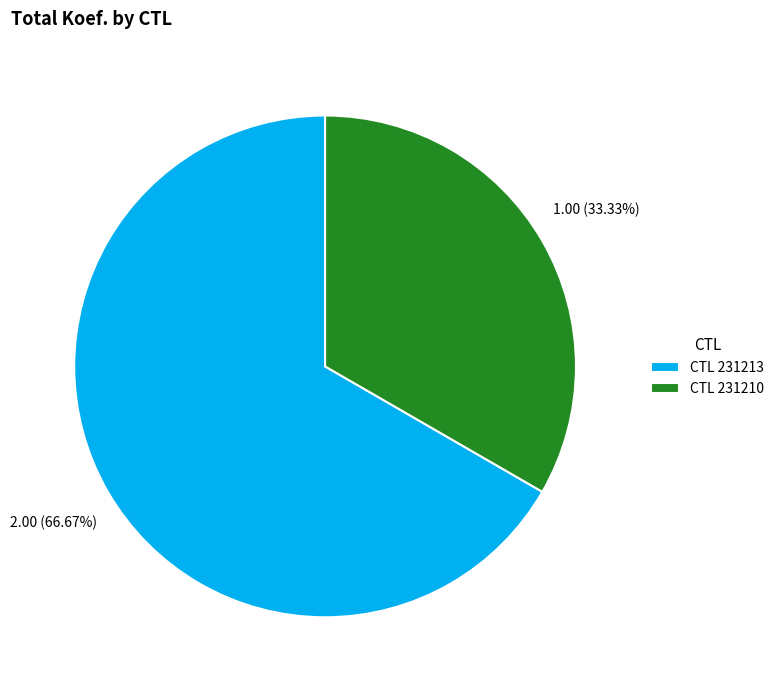

Between CTL 231213 and CTL 231210, which is larger?

CTL 231213